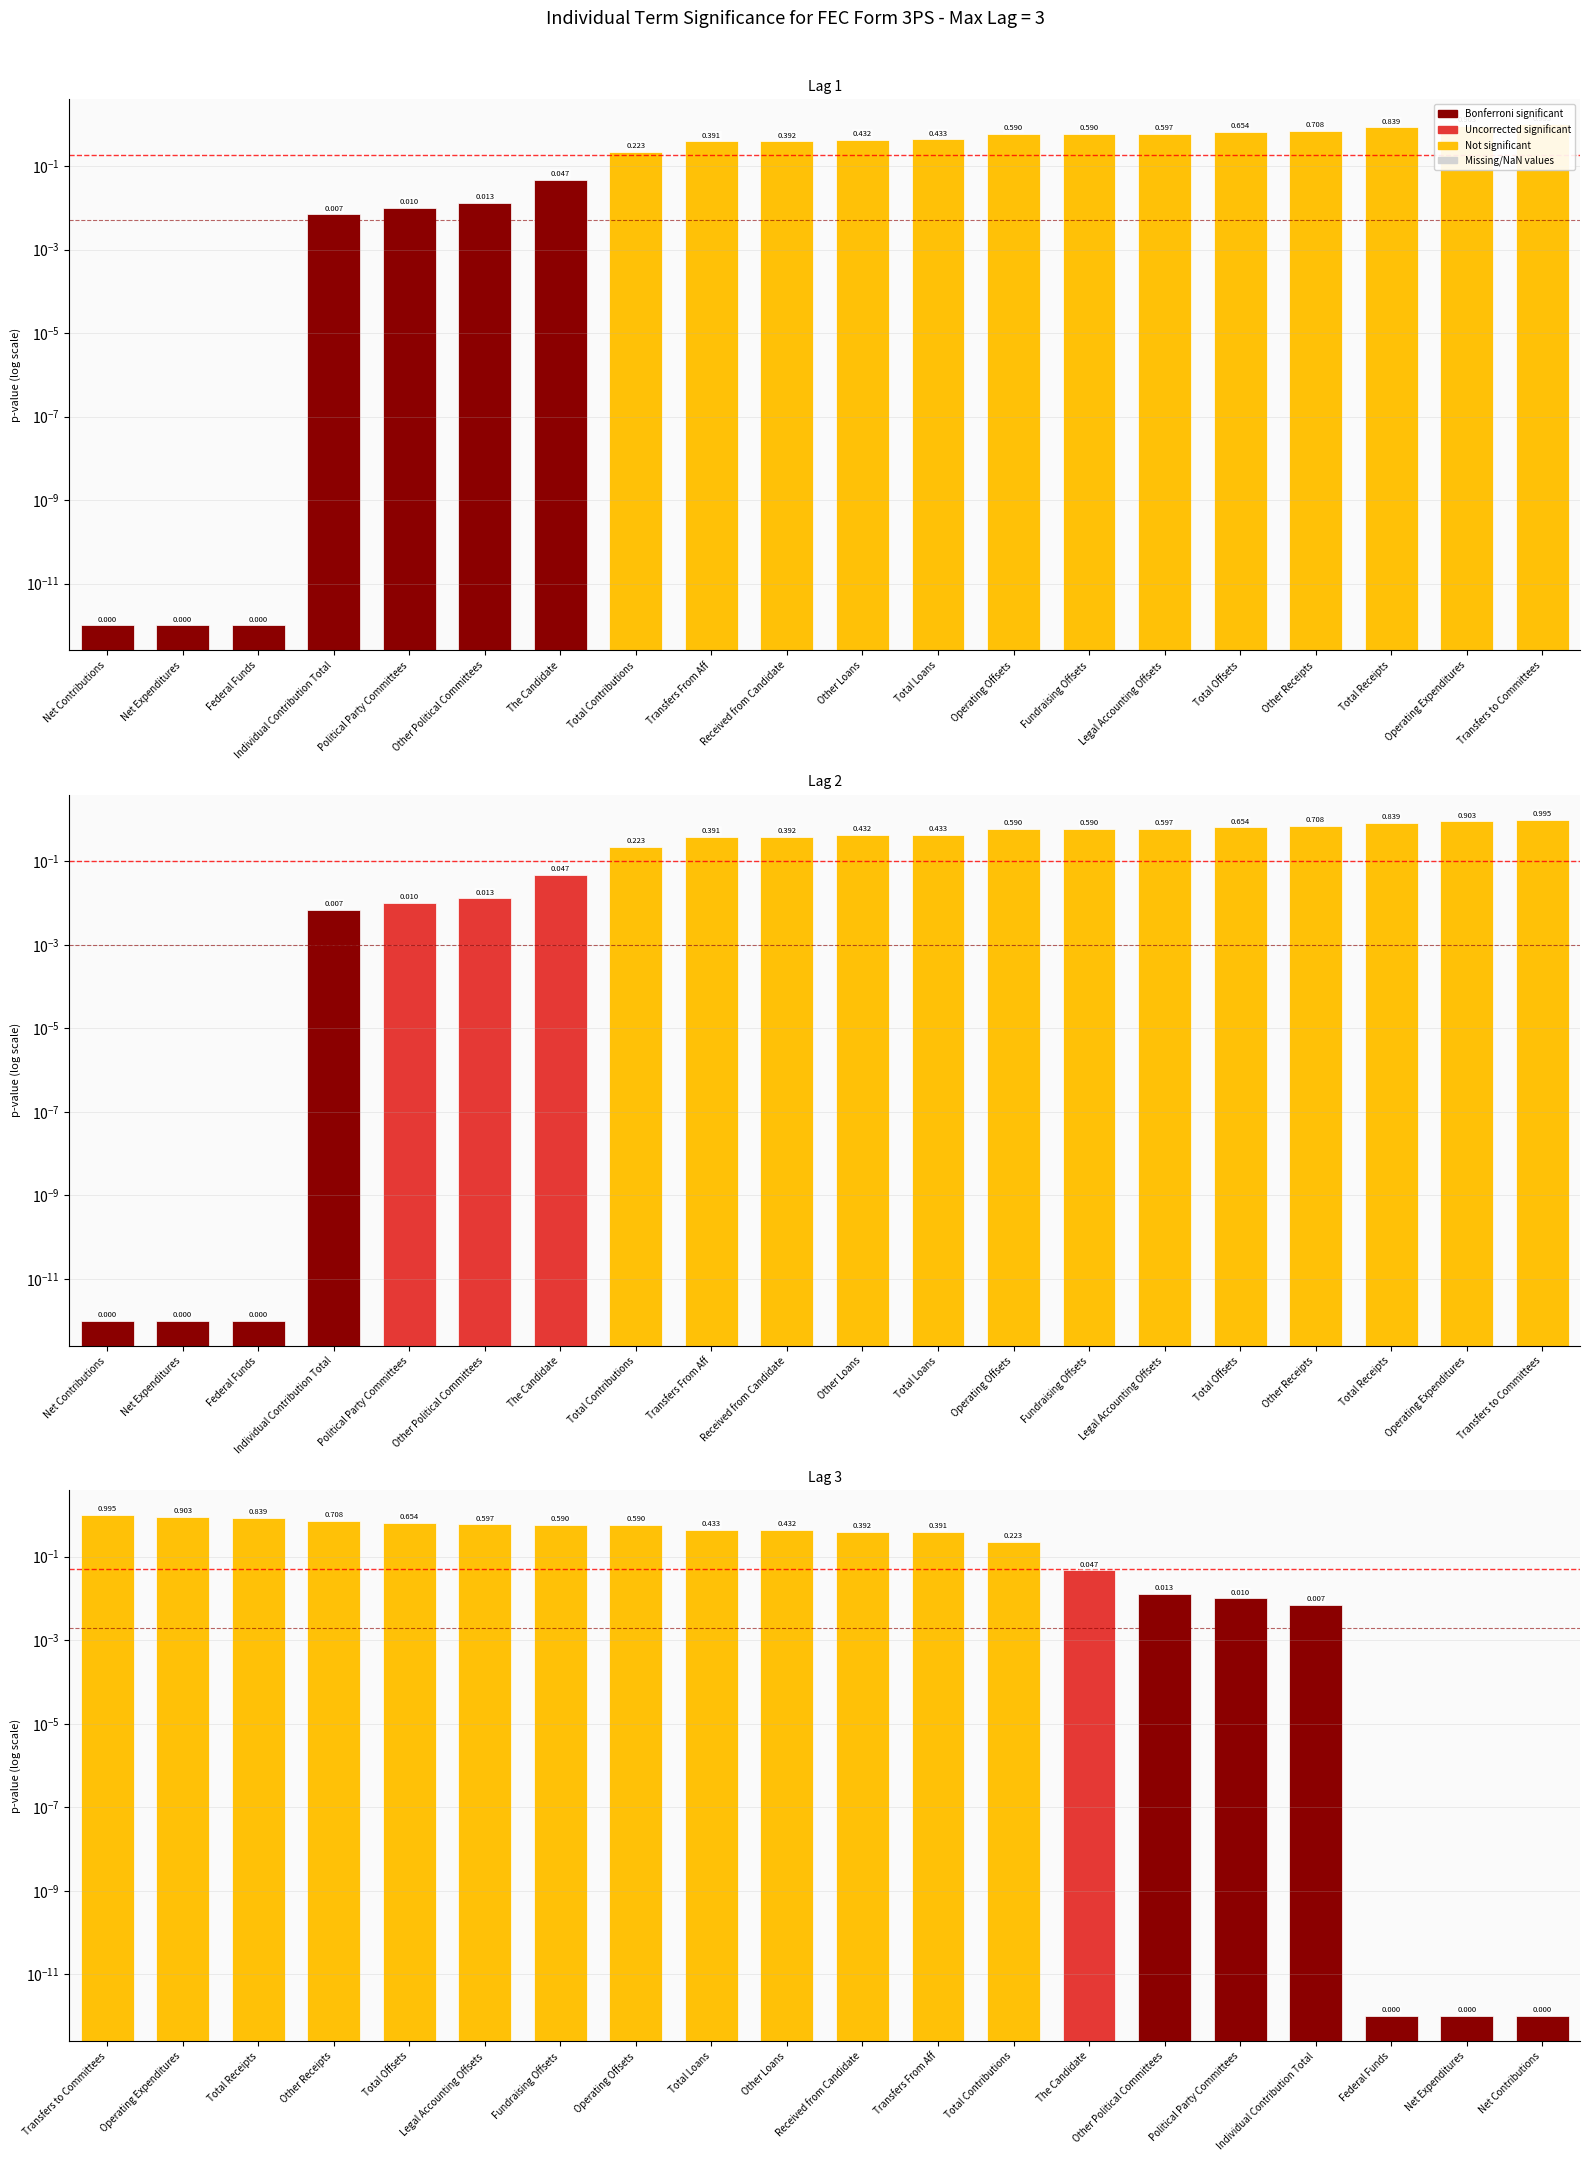

What is the sum of all values?

7.8